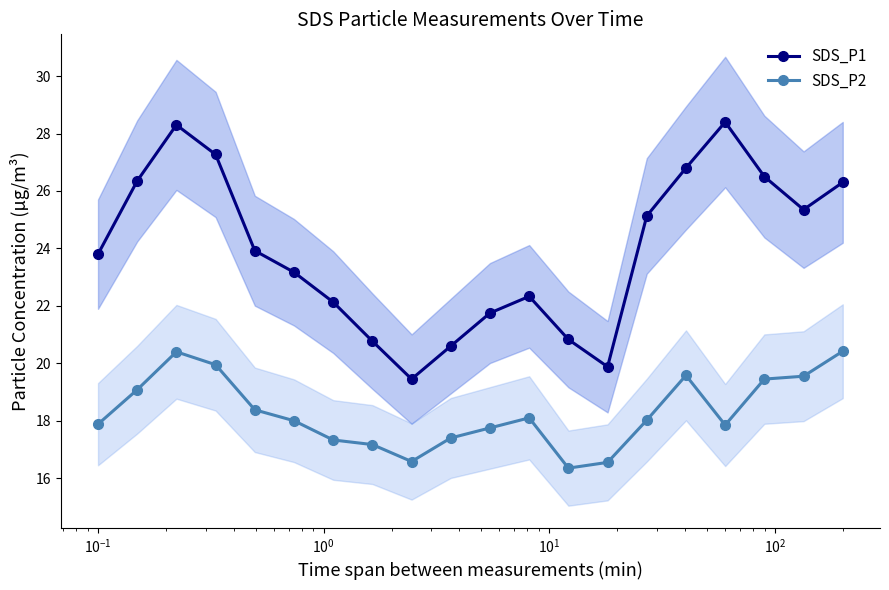

What is the difference between the maximum and minimum values in the SDS_P1 series?

8.9